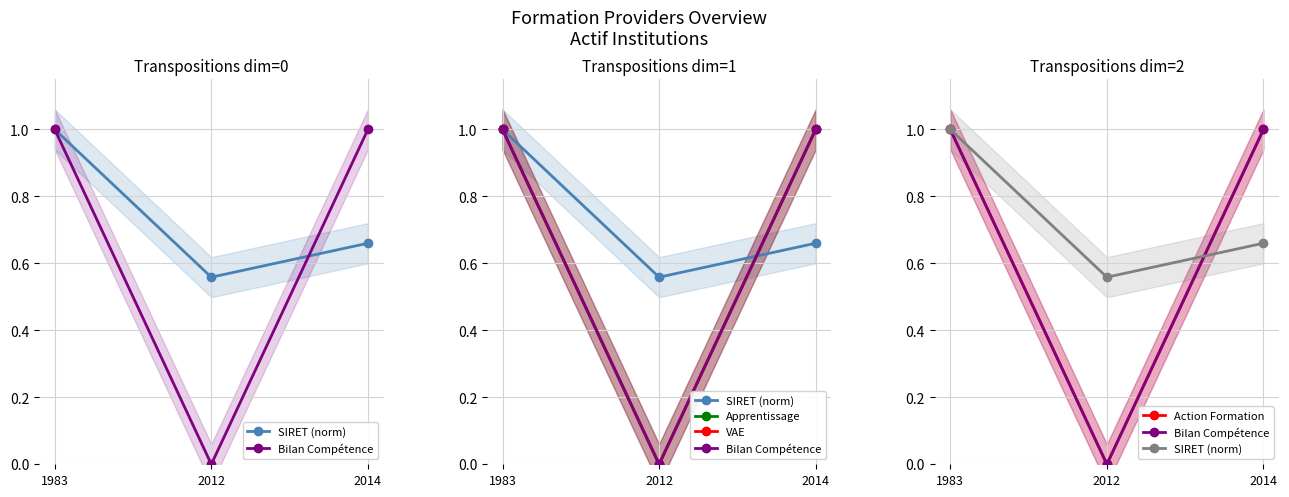

Is the value of Bilan Compétence at 1983 greater than the value of Action Formation at 1983?

No